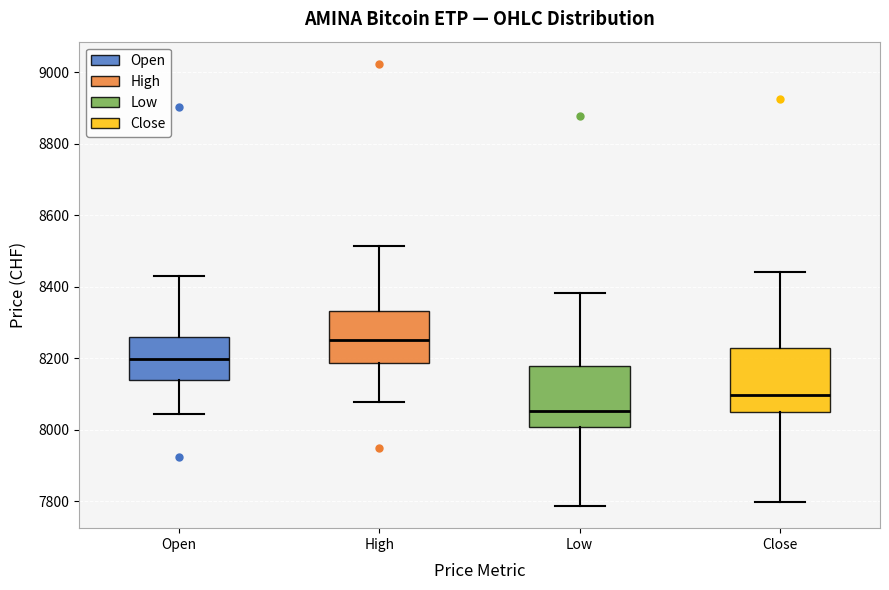

Reading left to right, transcribe this box plot: for each box, give where its median line is, the range the box spans, and where its two whiskers end, as read against the y-axis. The values are not printed on the chart, so give them approximately, as read against the axis.

Open: median 8200, box 8140 to 8260, whiskers 8040 to 8440
High: median 8260, box 8180 to 8340, whiskers 8080 to 8520
Low: median 8060, box 8000 to 8180, whiskers 7780 to 8380
Close: median 8100, box 8060 to 8220, whiskers 7800 to 8440